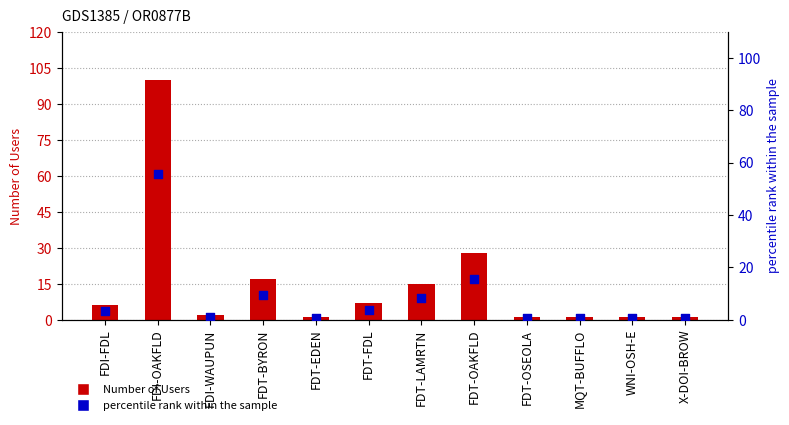

What are all the series names shown in the legend?

Number of Users, percentile rank within the sample